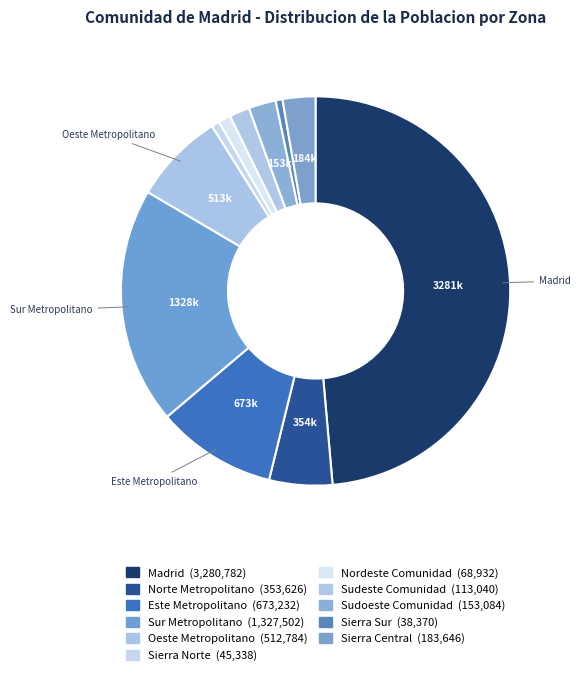

Count the number of slices in the pie.

11